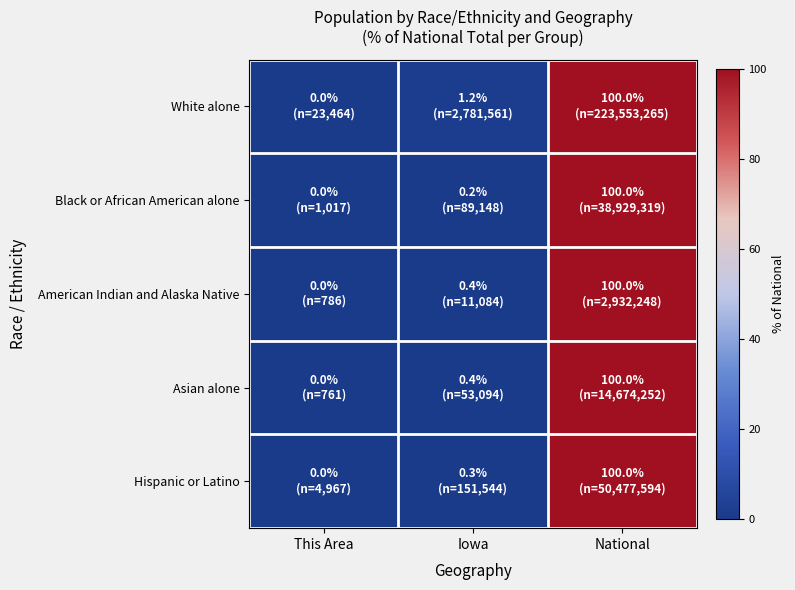

How many distinct data groups are displayed?

5